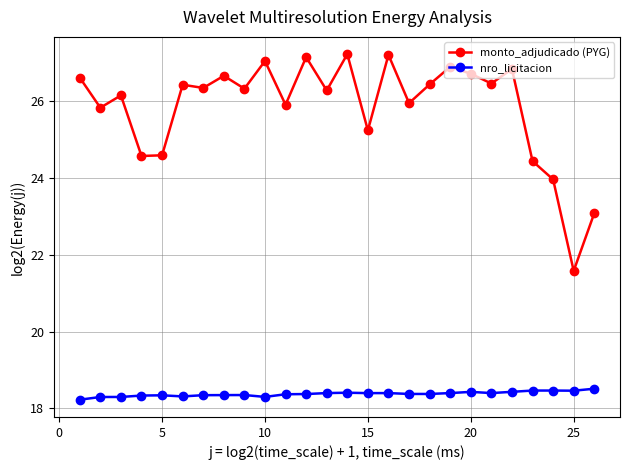

Count the nro_licitacion values in the range 18 to 19.

26